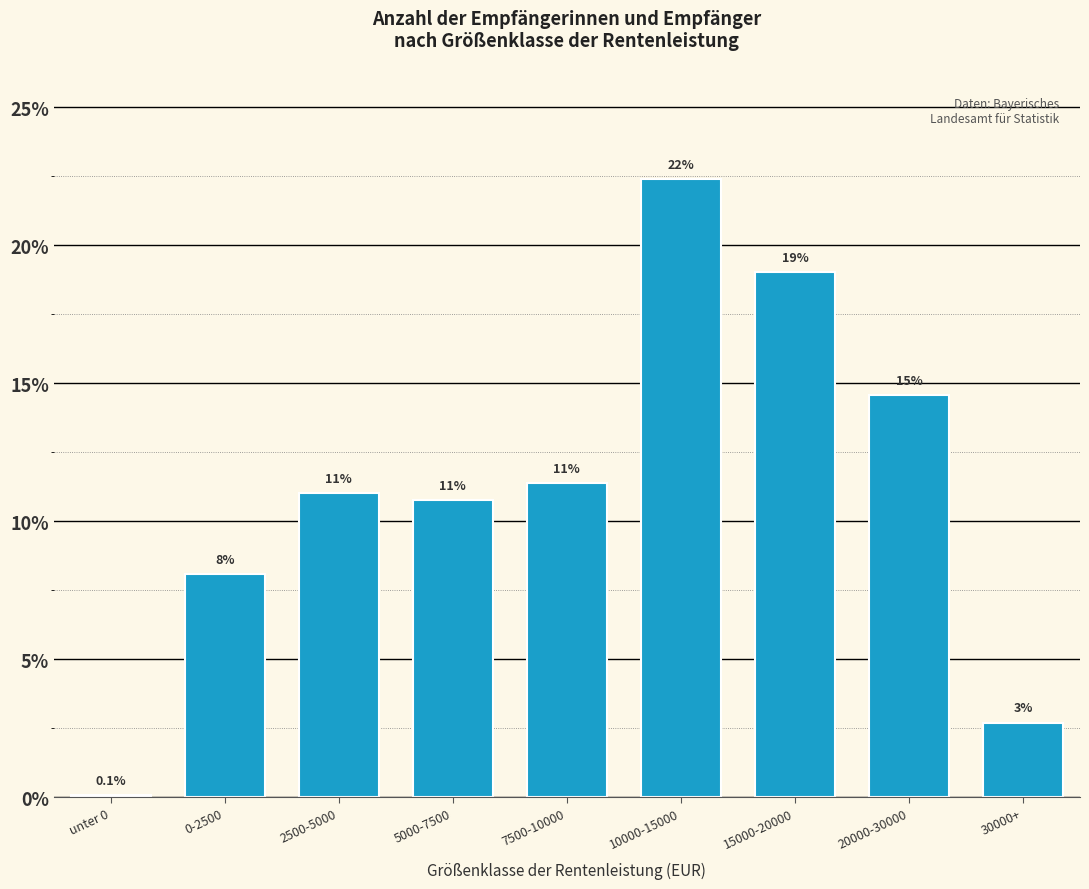

Reading right to left, transcribe all the data shown in this chart.

30000+=2.7	20000-30000=14.6	15000-20000=19.0	10000-15000=22.4	7500-10000=11.4	5000-7500=10.8	2500-5000=11.0	0-2500=8.1	unter 0=0.1